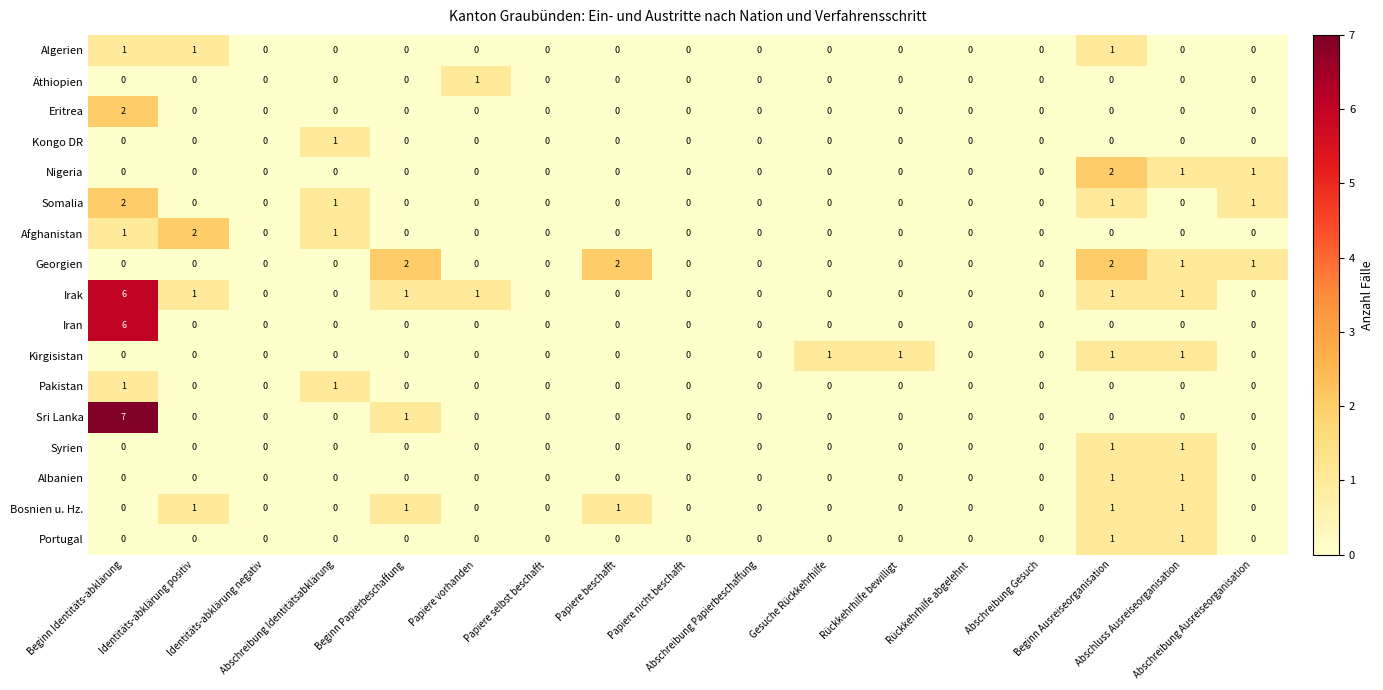

How many distinct data groups are displayed?

17